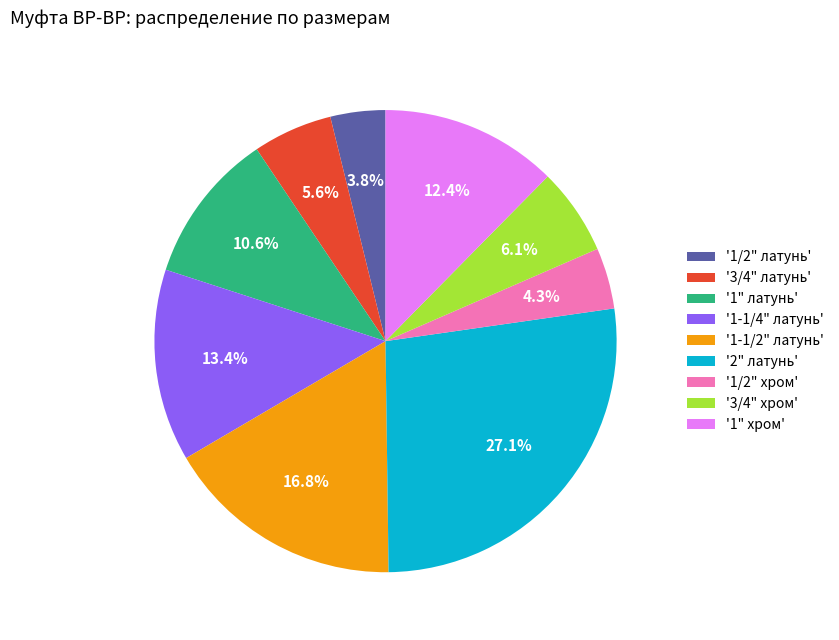

Which category has the biggest portion of the pie?

'2" латунь'